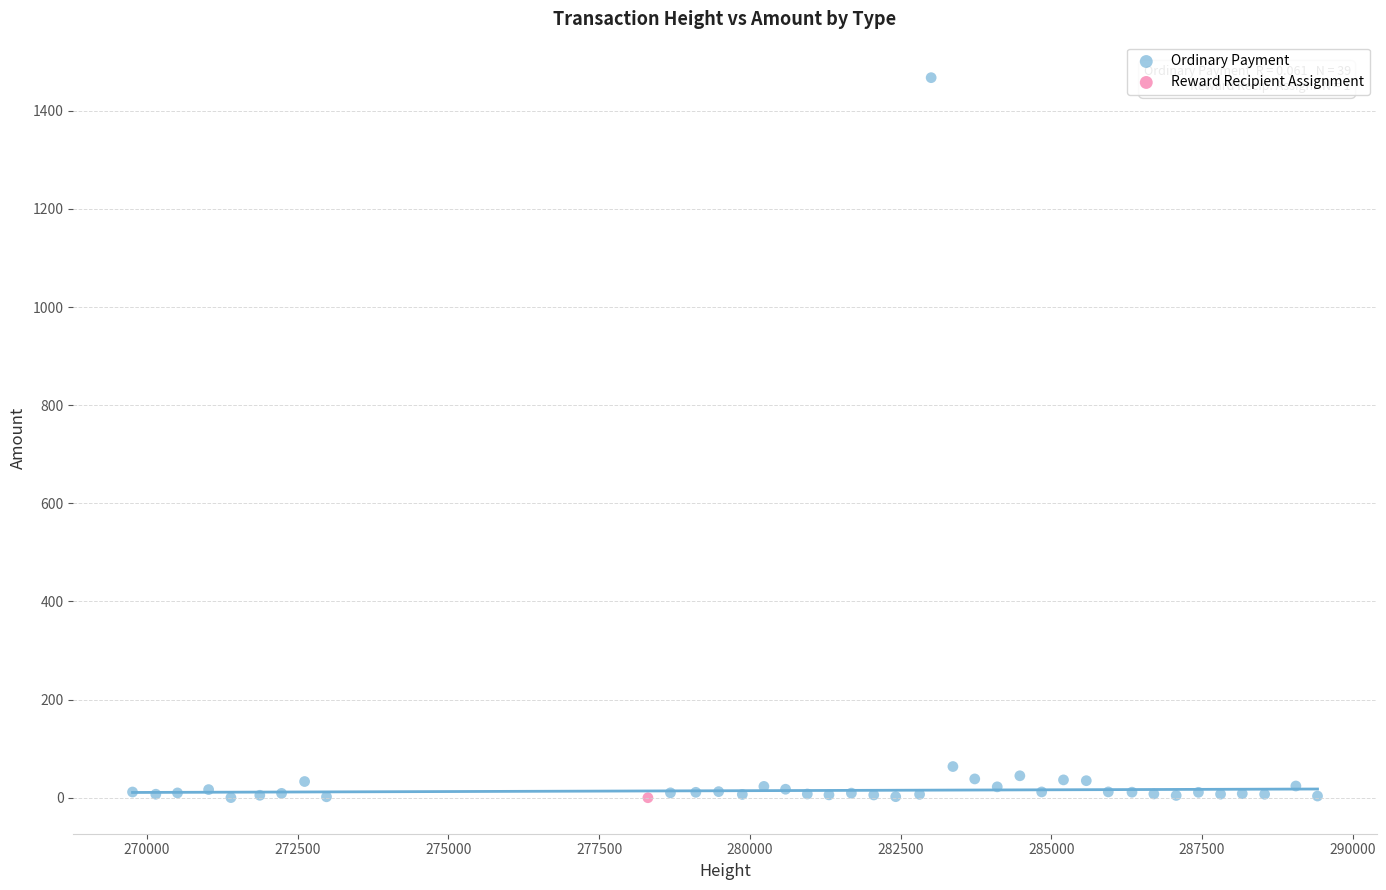

What are all the series names shown in the legend?

Ordinary Payment, Reward Recipient Assignment